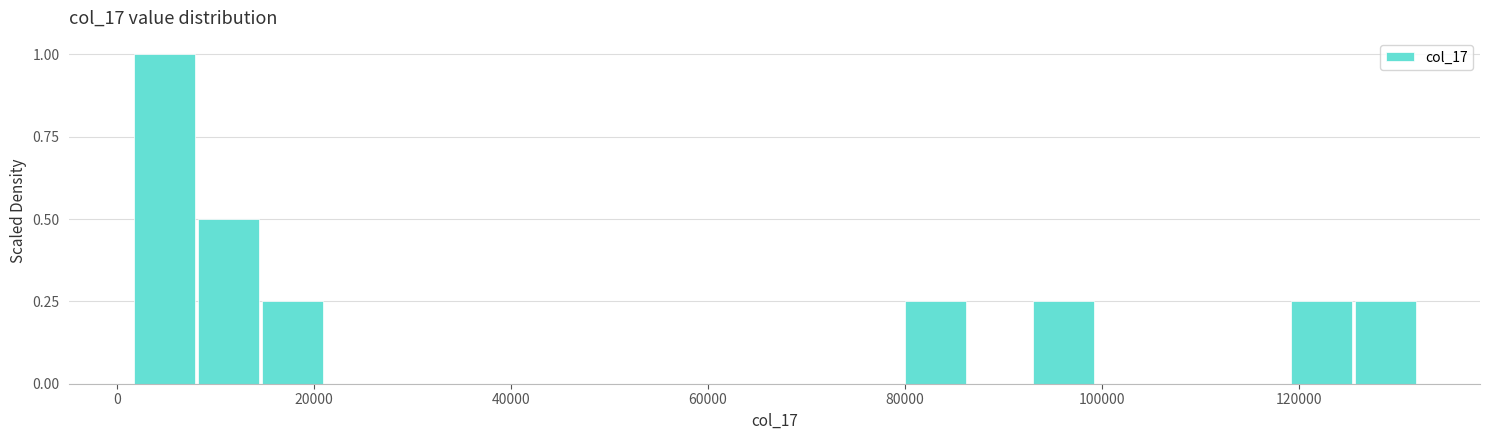

Read against the x-axis, roughly where is the centre of the tallest bar?

4000